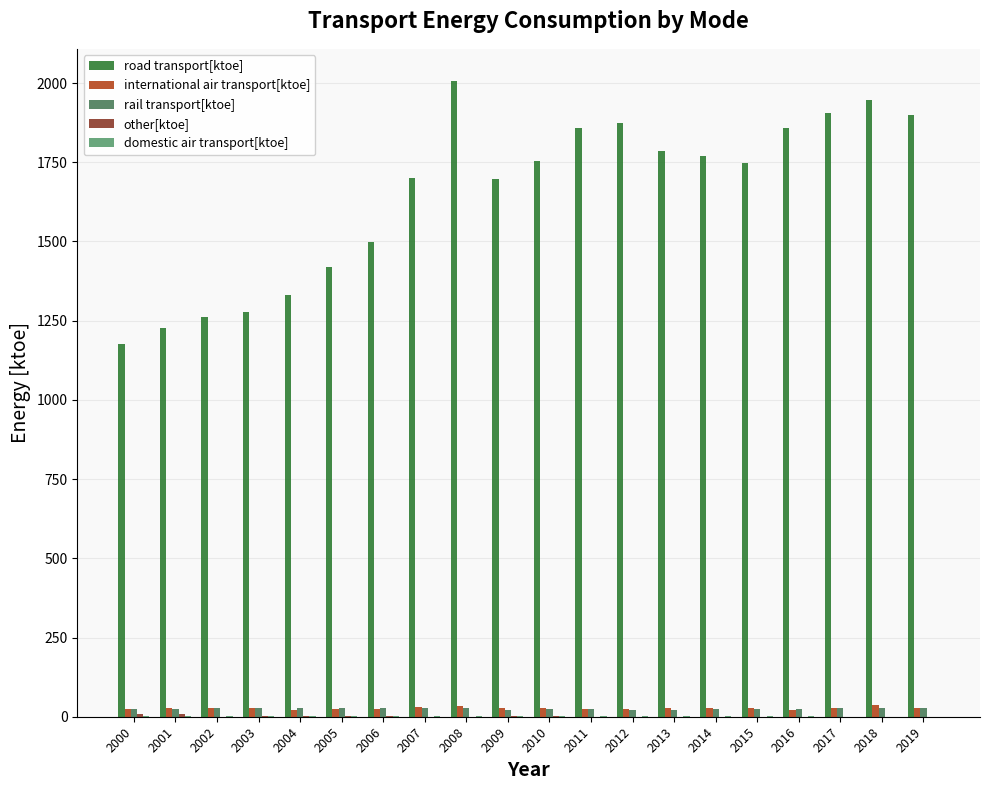

What is the greatest value displayed?

2007.7